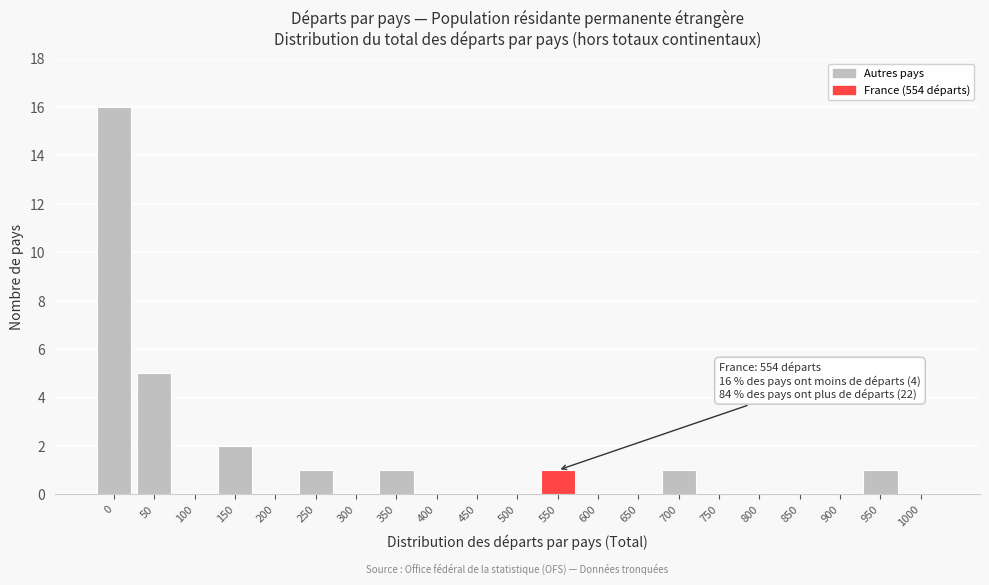

Reading left to right, list all the values displayed in this chart.

0=16	50=5	100=0	150=2	200=0	250=1	300=0	350=1	400=0	450=0	500=0	550=1	600=0	650=0	700=1	750=0	800=0	850=0	900=0	950=1	1000=0